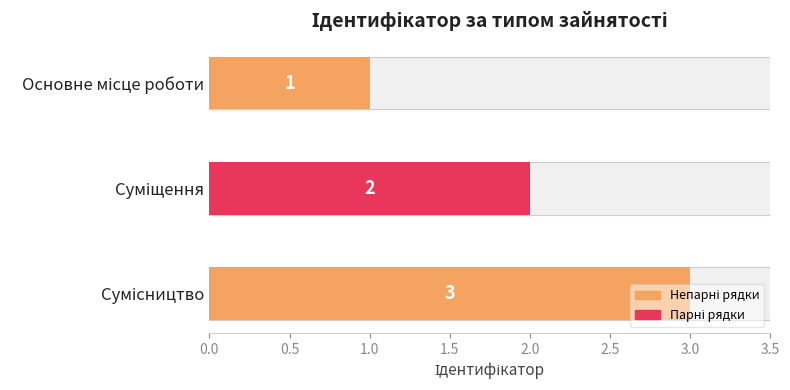

What is the smallest value displayed?

1